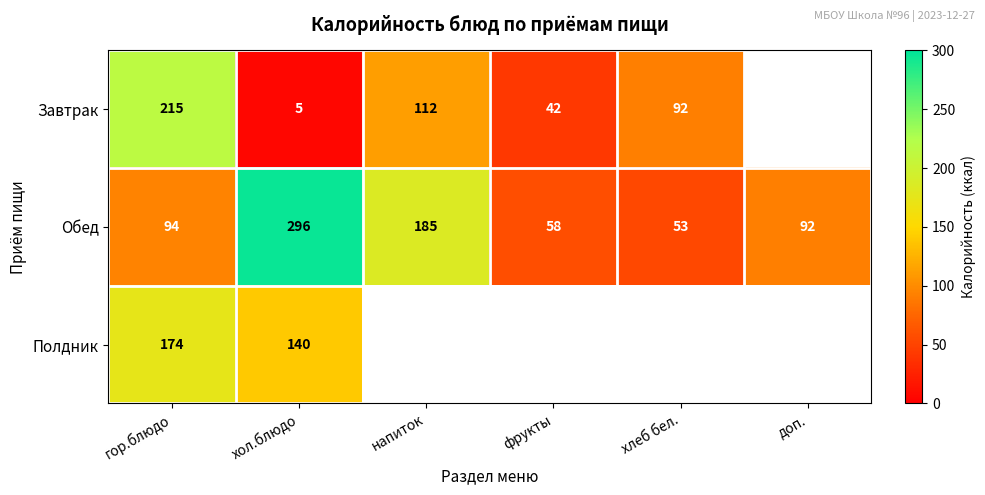

Where is Обед nearest to the value 174?

напиток